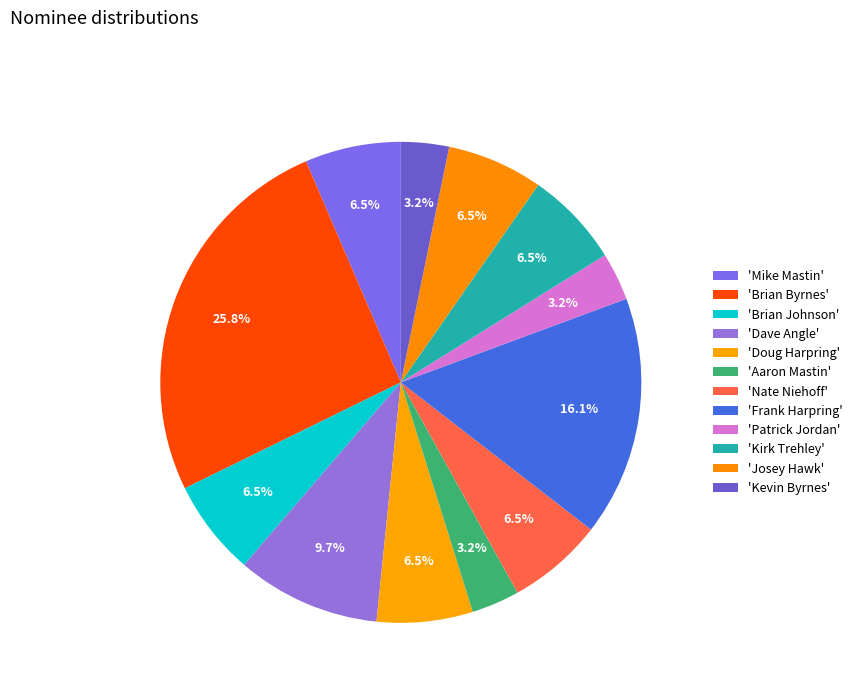

Does any single category account for the majority?

No